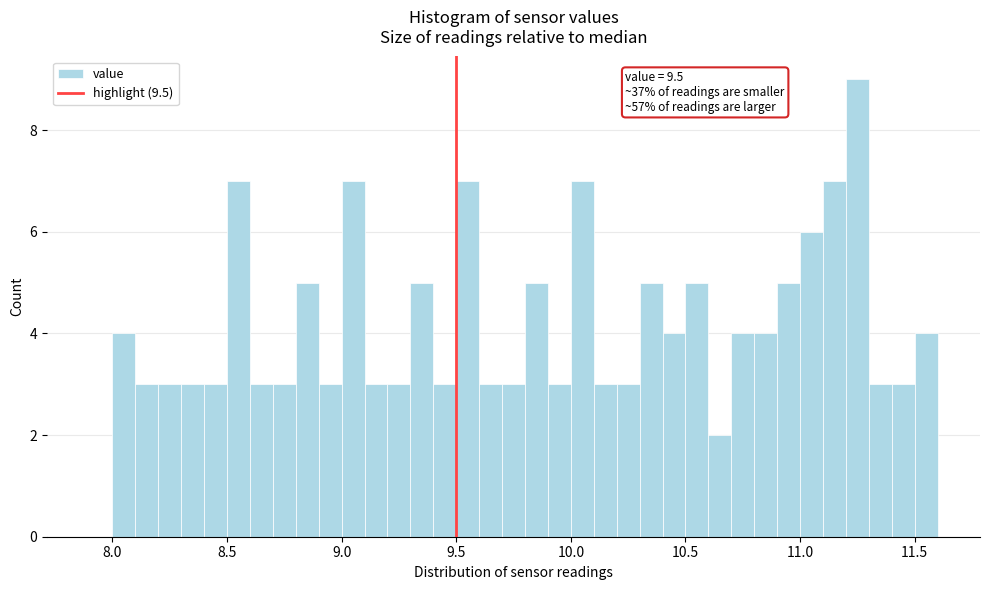

Read against the x-axis, roughly where is the centre of the tallest bar?

11.25